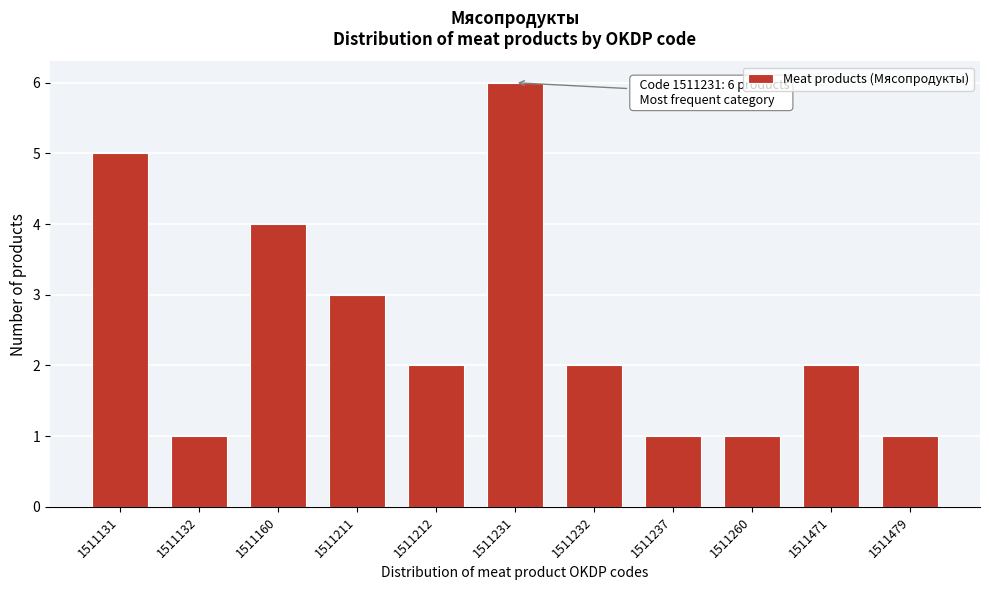

Reading left to right, what are all the values shown in this chart?

1511131=5	1511132=1	1511160=4	1511211=3	1511212=2	1511231=6	1511232=2	1511237=1	1511260=1	1511471=2	1511479=1